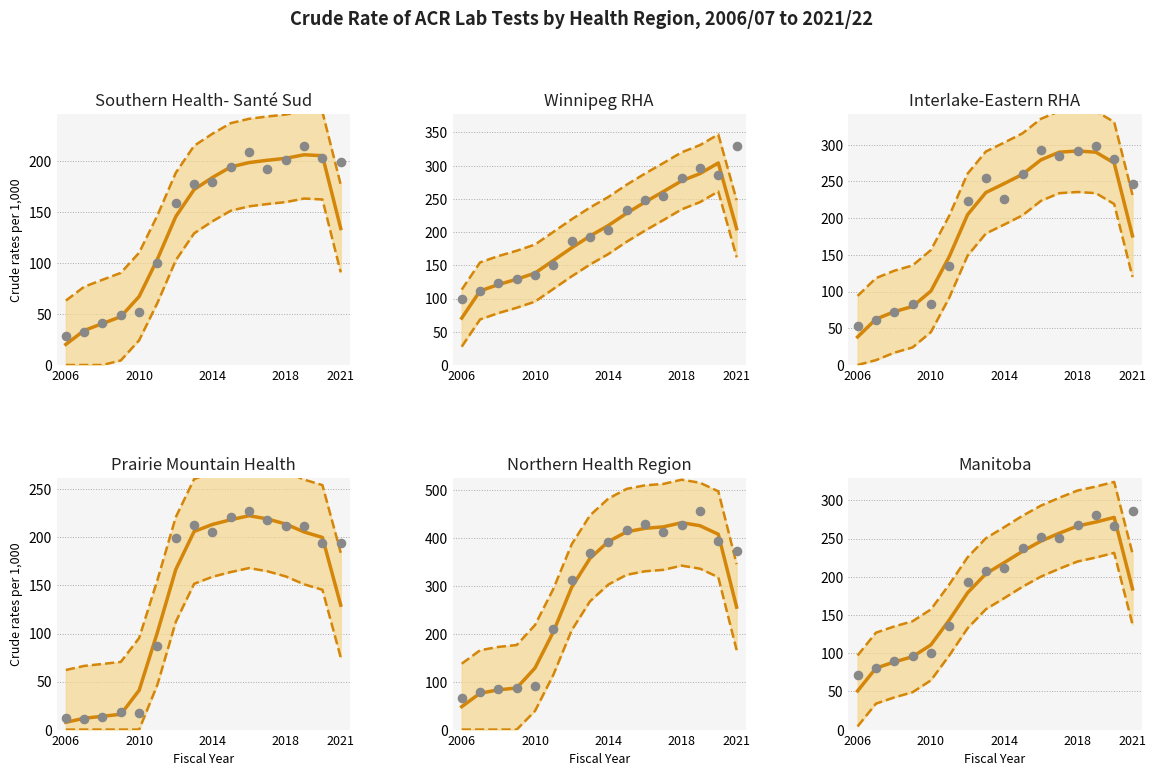

Which series has the largest total across all categories?

Northern Health
Region